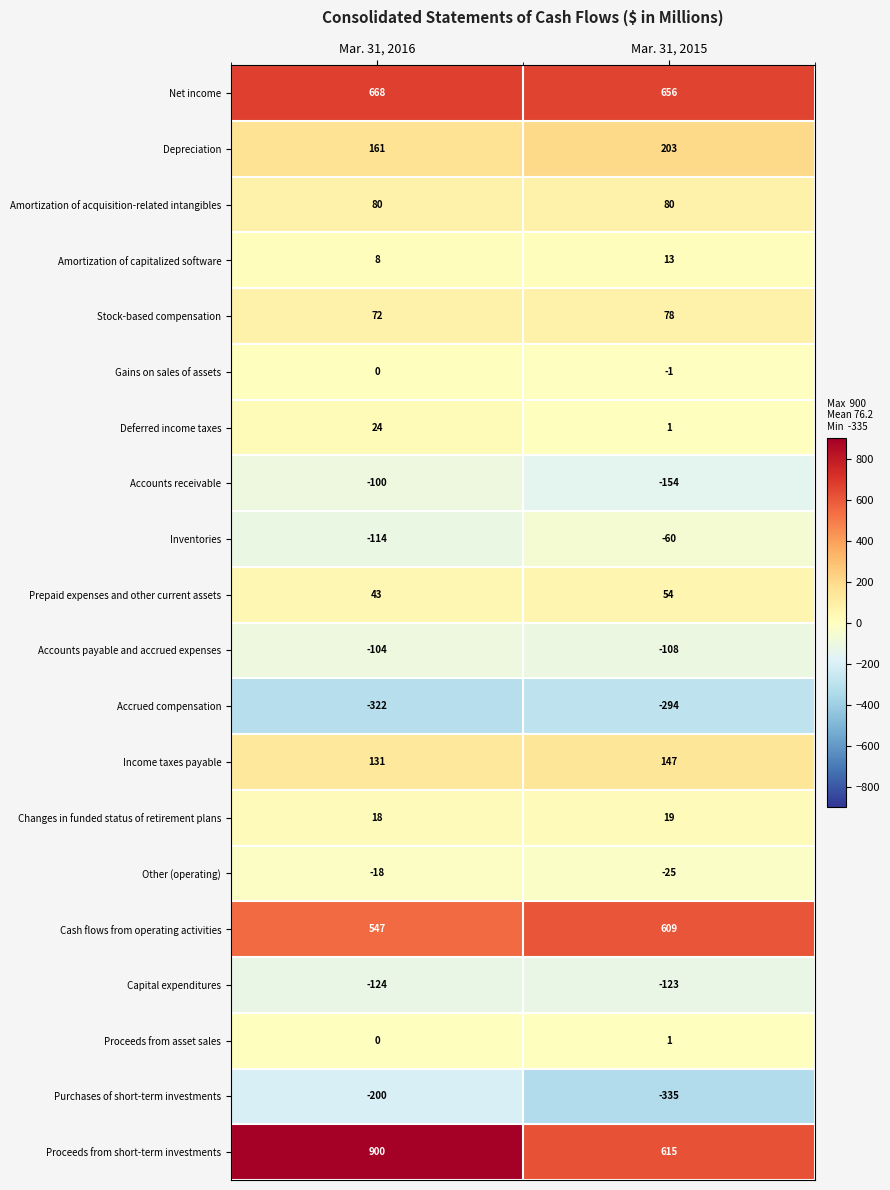

Between Mar. 31, 2016 and Mar. 31, 2015, which series saw the biggest shift?

Proceeds from short-term investments